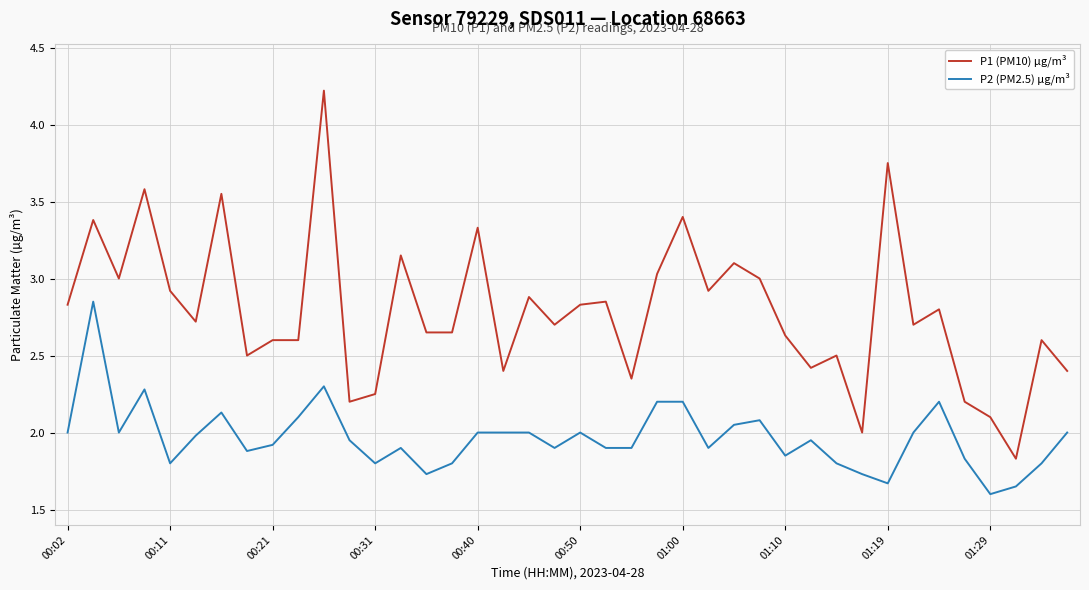

What is the maximum value shown in the chart?

4.2